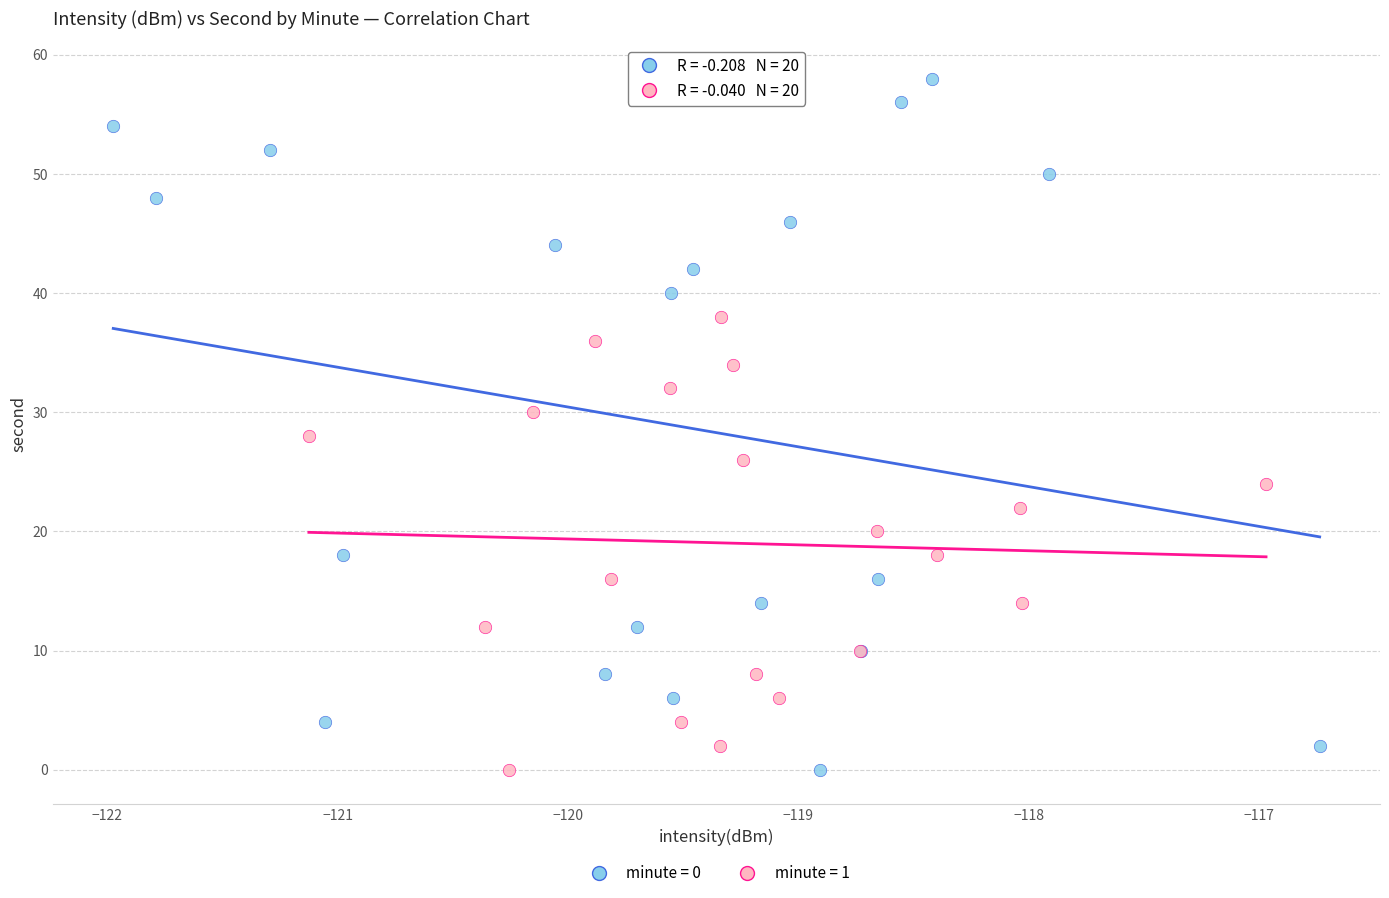

Which series has the largest Y range (max minus min)?

minute = 0